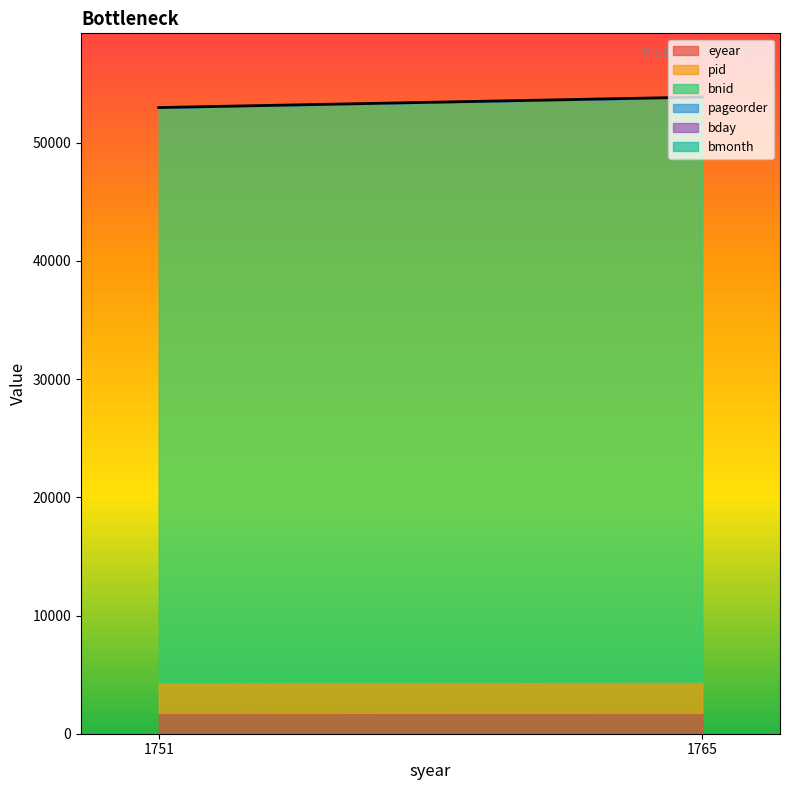

Rank the series at 1751 from highest to lowest value.

bnid, pid, eyear, pageorder, bday, bmonth